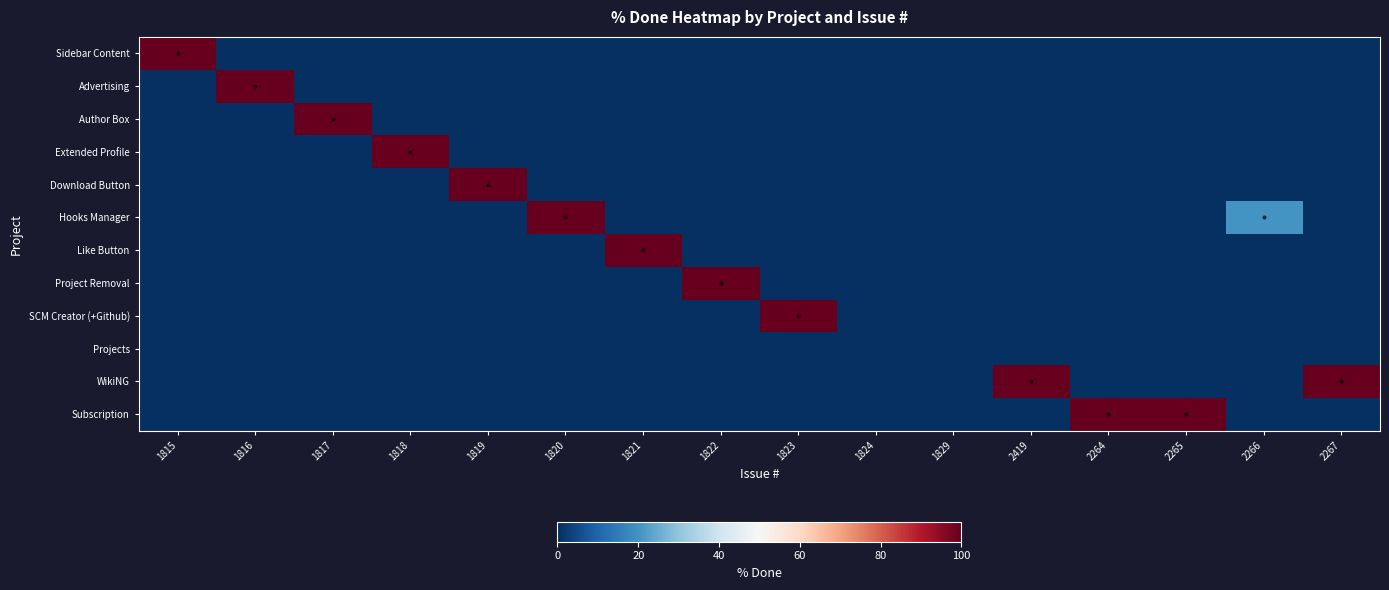

Rank the series at 2267 from highest to lowest value.

WikiNG, Sidebar Content, Advertising, Author Box, Extended Profile, Download Button, Hooks Manager, Like Button, Project Removal, SCM Creator (+Github), Projects, Subscription